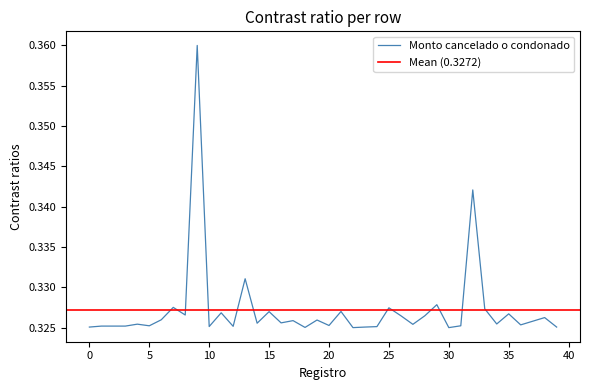

What is the smallest value displayed?

0.3